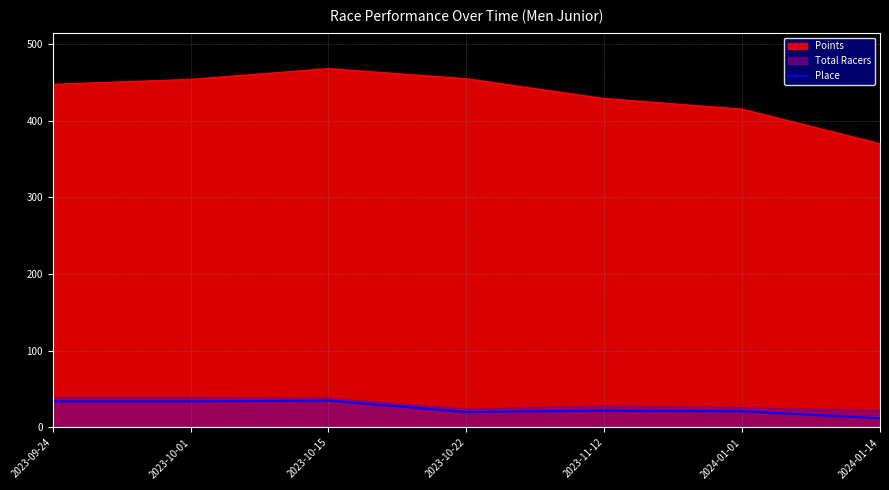

What value does the Place series have at 2023-10-01?

34.0